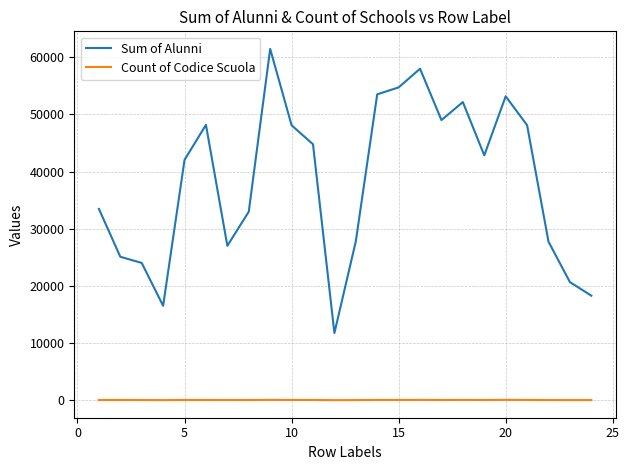

True or false: Sum of Alunni and Count of Codice Scuola intersect in this chart.

False